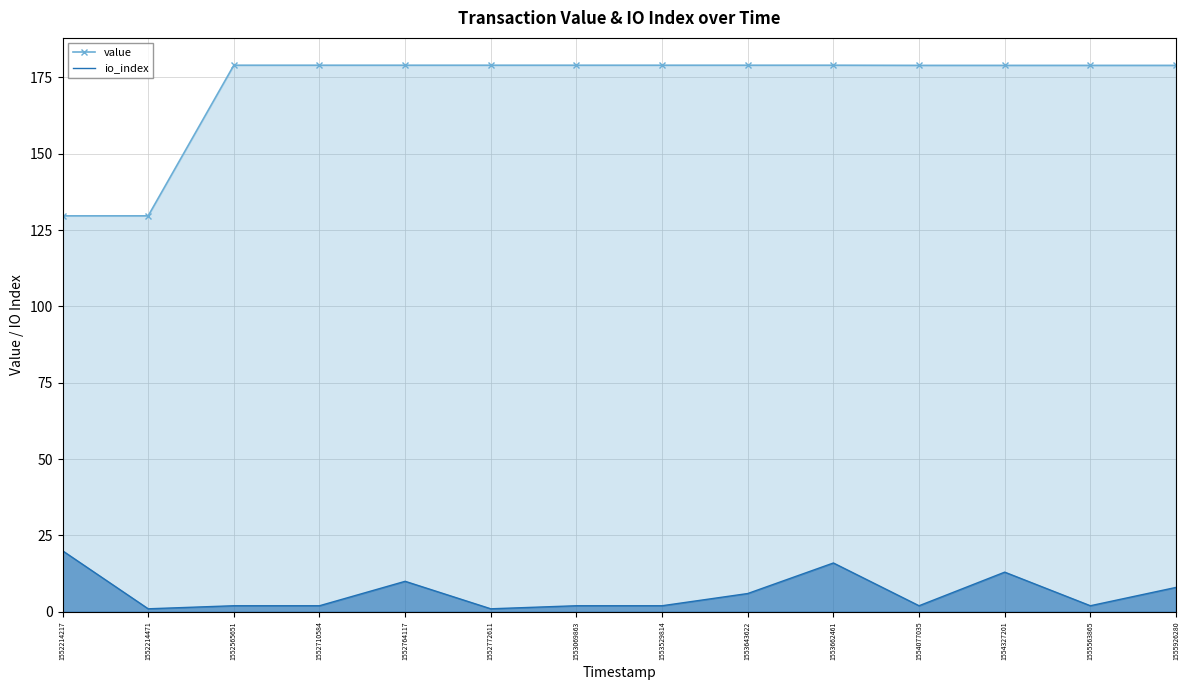

At which label is io_index closest to 10?

1552764117